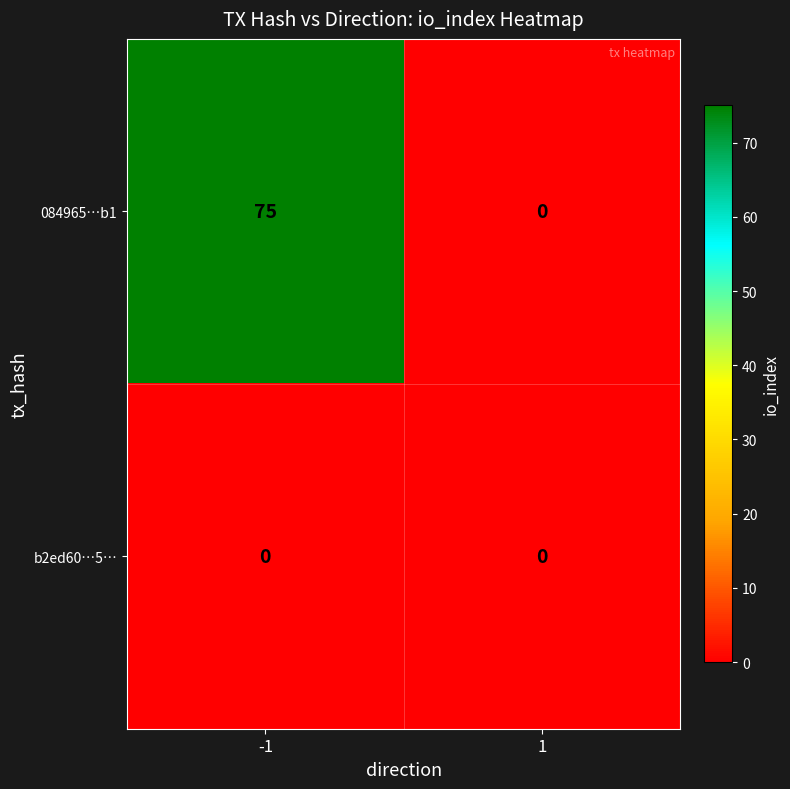

What is the difference between the highest and lowest values at -1?

75